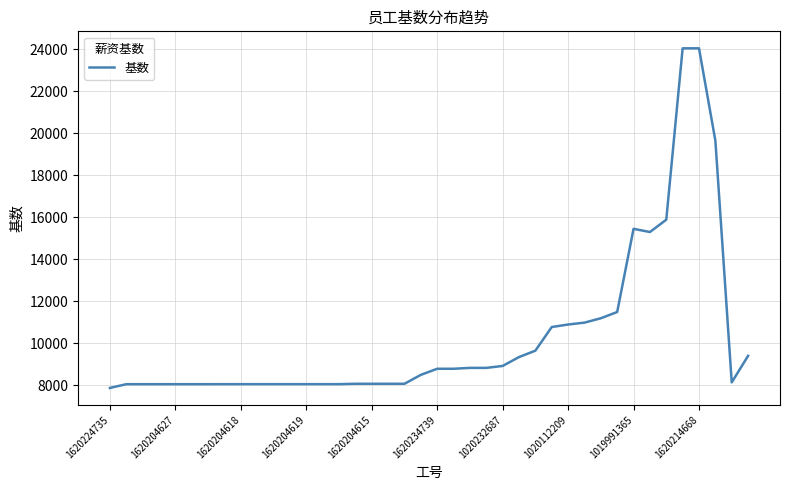

What is the minimum value shown in the chart?

7882